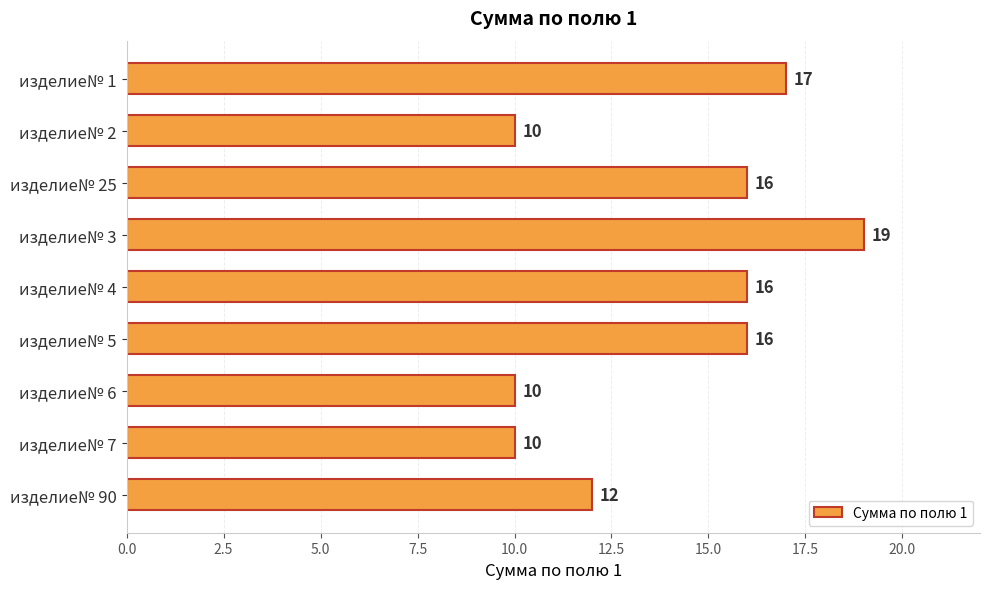

What is the change in value from изделие№ 1 to изделие№ 7?

-7